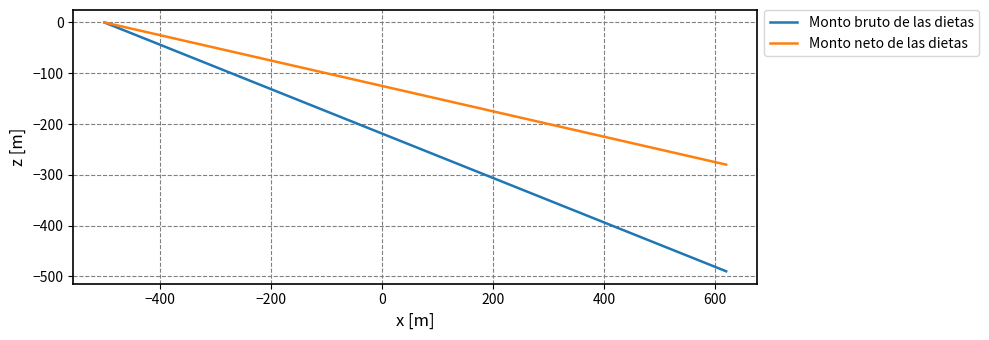

What is the minimum value for Monto bruto de las dietas?

-490